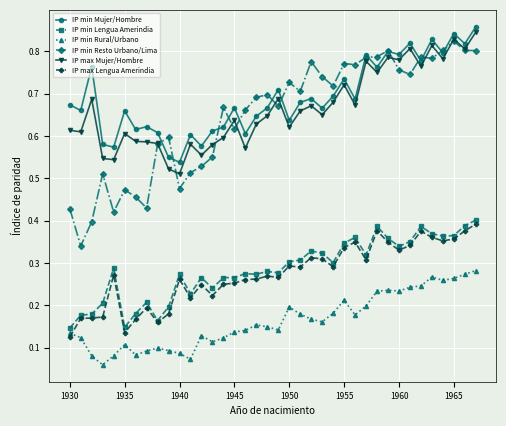

True or false: IP min Resto Urbano/Lima and IP min Rural/Urbano intersect in this chart.

False